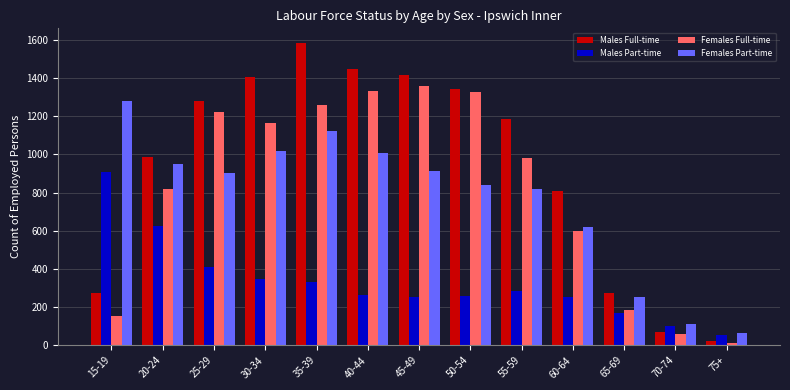

Does the chart contain any negative values?

No